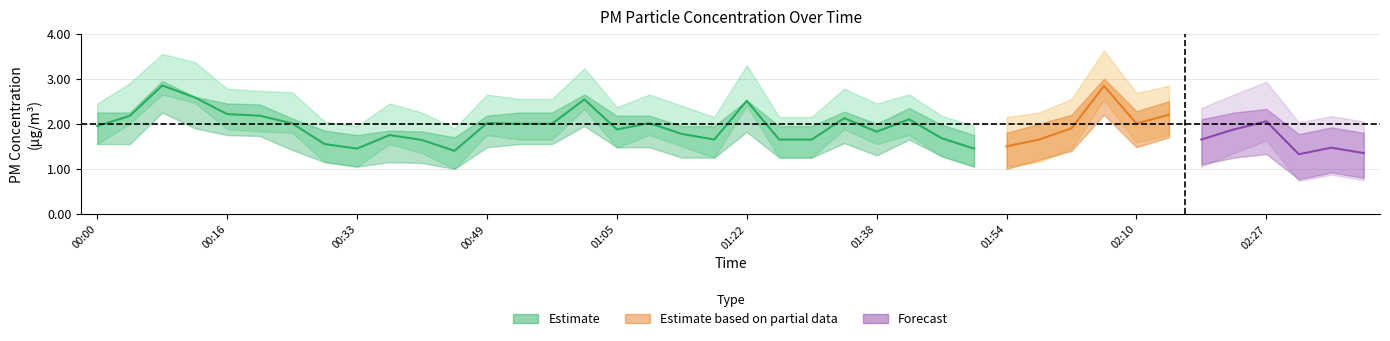

At which label does P1 reach its peak?

00:08